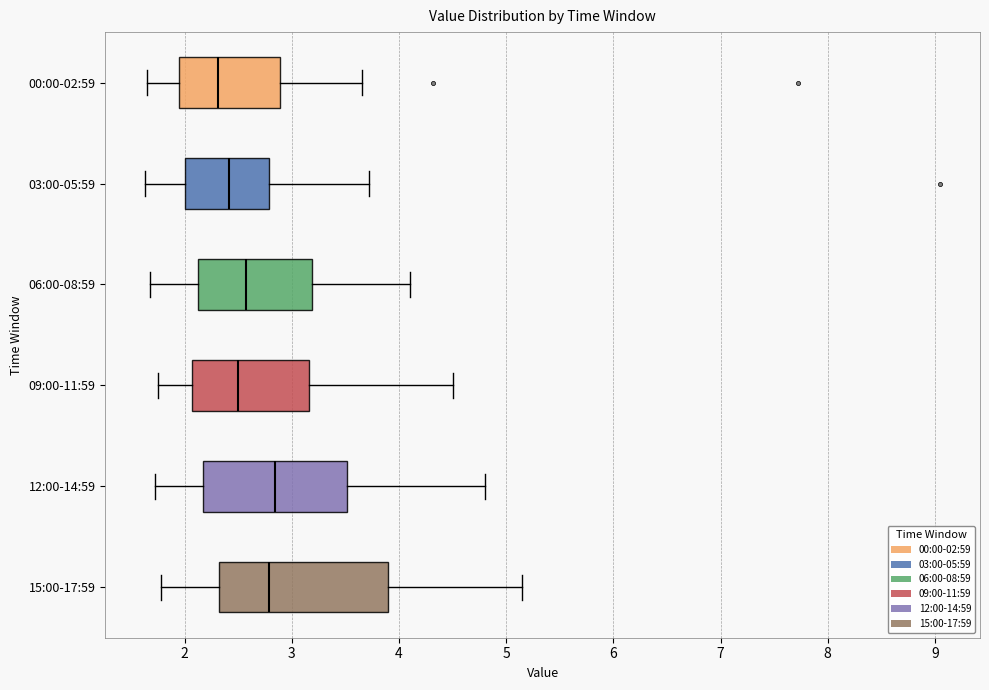

Reading bottom to top, read every box against the x-axis: the position of its median line, the range the box covers, and the ends of its whiskers. The values are not printed on the chart, so give them approximately, as read against the axis.

15:00-17:59: median 2.8, box 2.3 to 3.9, whiskers 1.8 to 5.2
12:00-14:59: median 2.8, box 2.2 to 3.5, whiskers 1.7 to 4.8
09:00-11:59: median 2.5, box 2.1 to 3.2, whiskers 1.8 to 4.5
06:00-08:59: median 2.6, box 2.1 to 3.2, whiskers 1.7 to 4.1
03:00-05:59: median 2.4, box 2.0 to 2.8, whiskers 1.6 to 3.7
00:00-02:59: median 2.3, box 1.9 to 2.9, whiskers 1.7 to 3.7